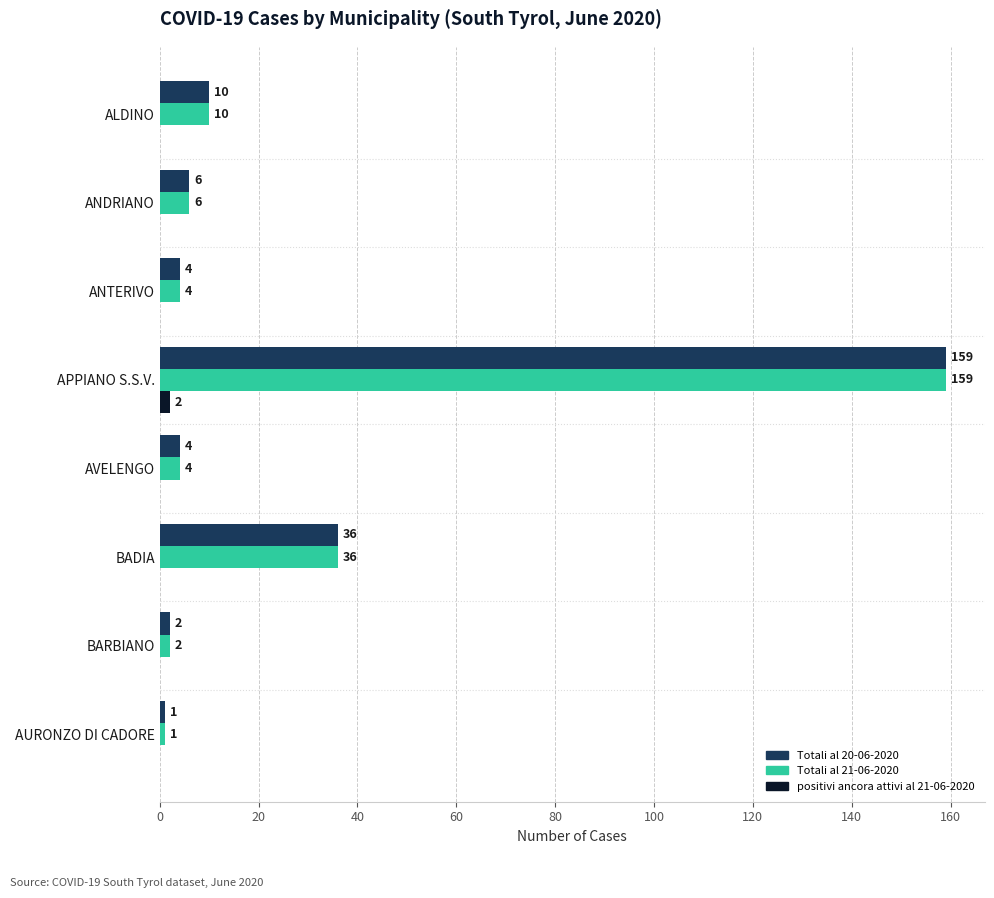

At which label is Totali al 20-06-2020 closest to 80?

BADIA